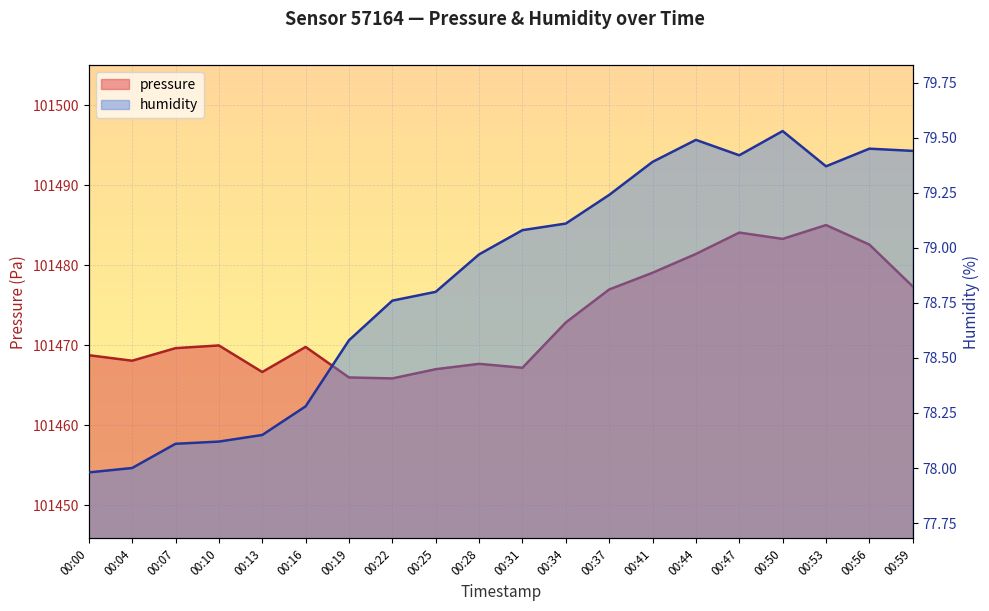

Rank the series by their average value, from lowest to highest.

humidity, pressure